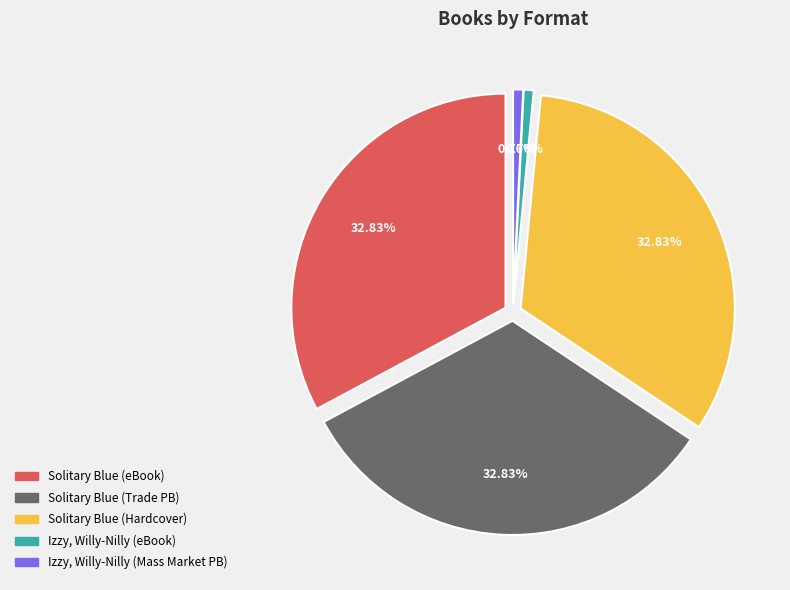

To the nearest percent, what percentage of the pie is Solitary Blue (Hardcover)?

33%